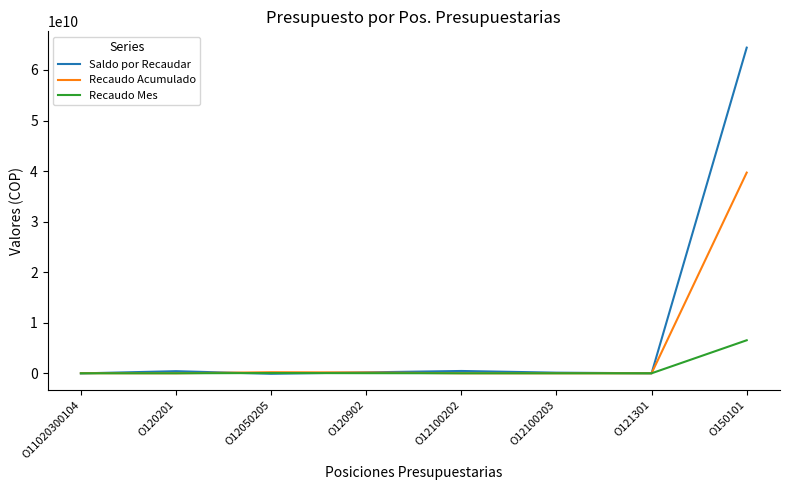

Which category has the highest value across all series?

O150101